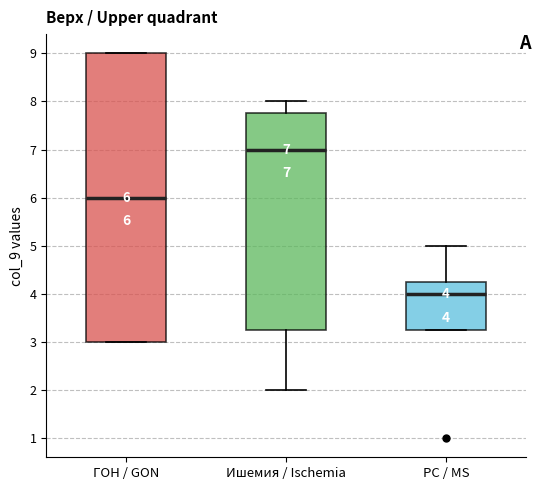

Which box's median line is the highest?

Ишемия / Ischemia